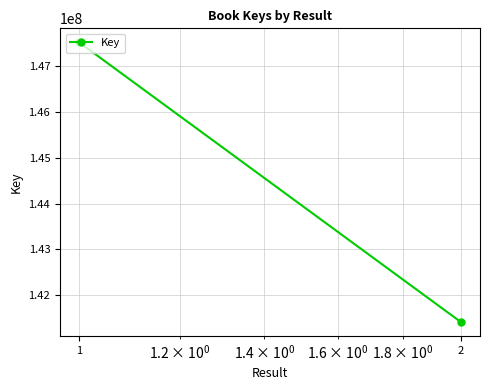

The chart shows a value of 141411808 at 2. True or false?

True